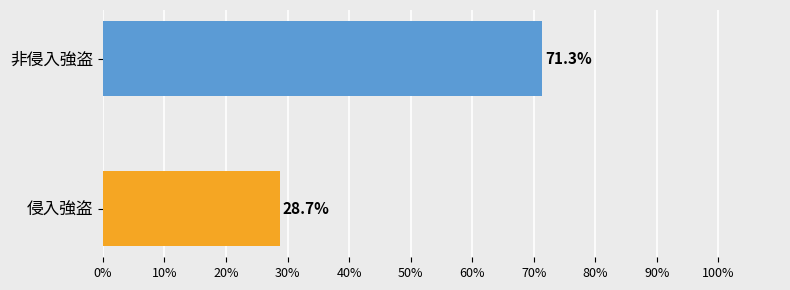

Is it true that 認知件数 equals 2283 at H24?

False